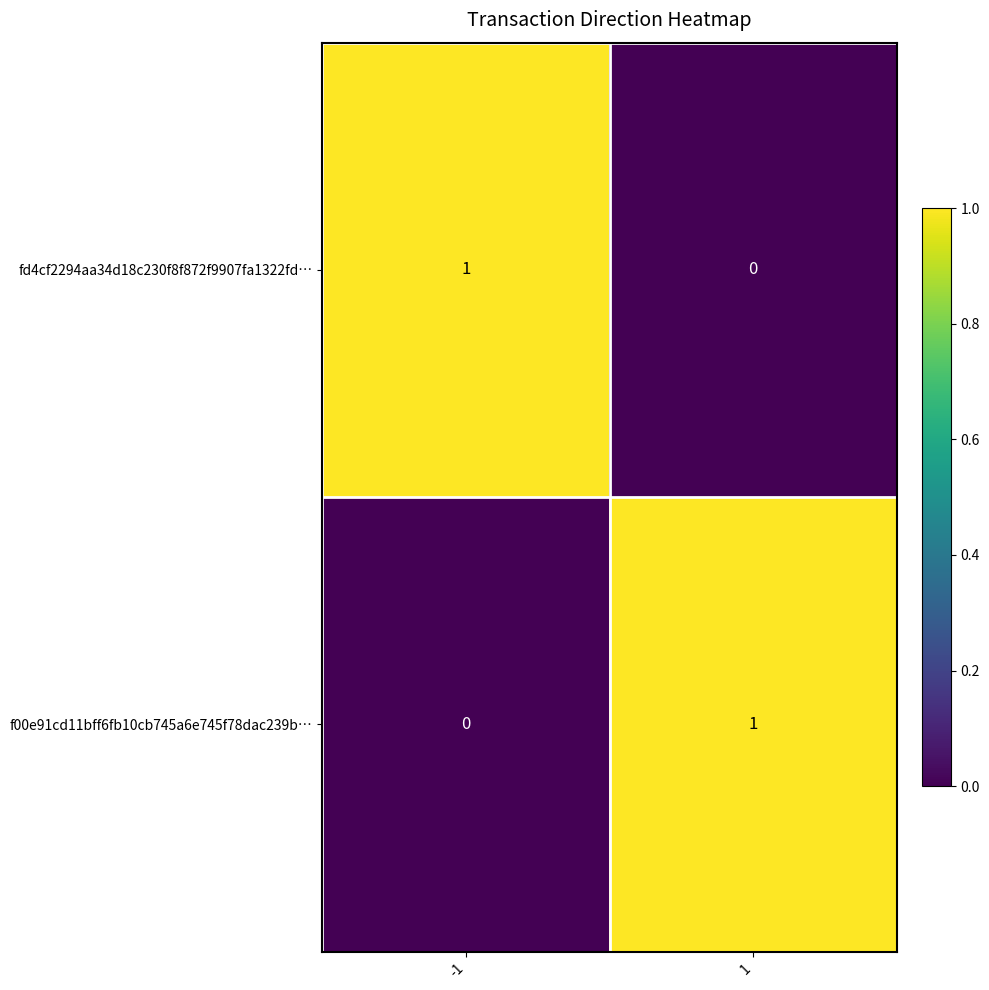

Is it true that f00e91cd11bff6fb10cb745a6e745f78dac239b… equals 1 at 1?

True